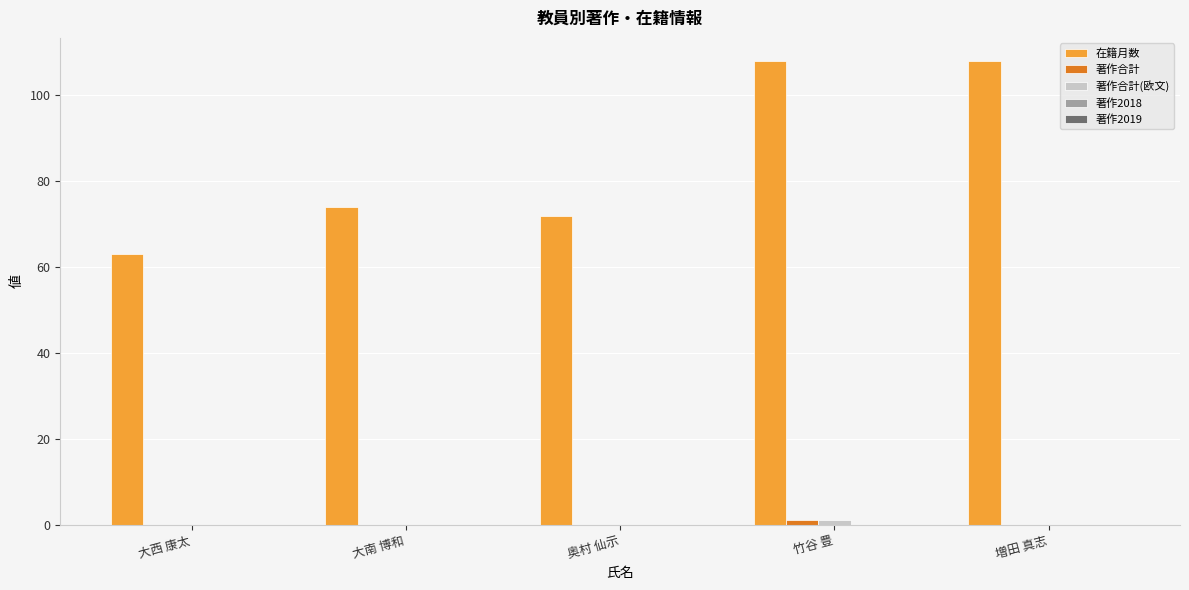

Between 大南 博和 and 増田 真志, which series saw the biggest shift?

在籍月数